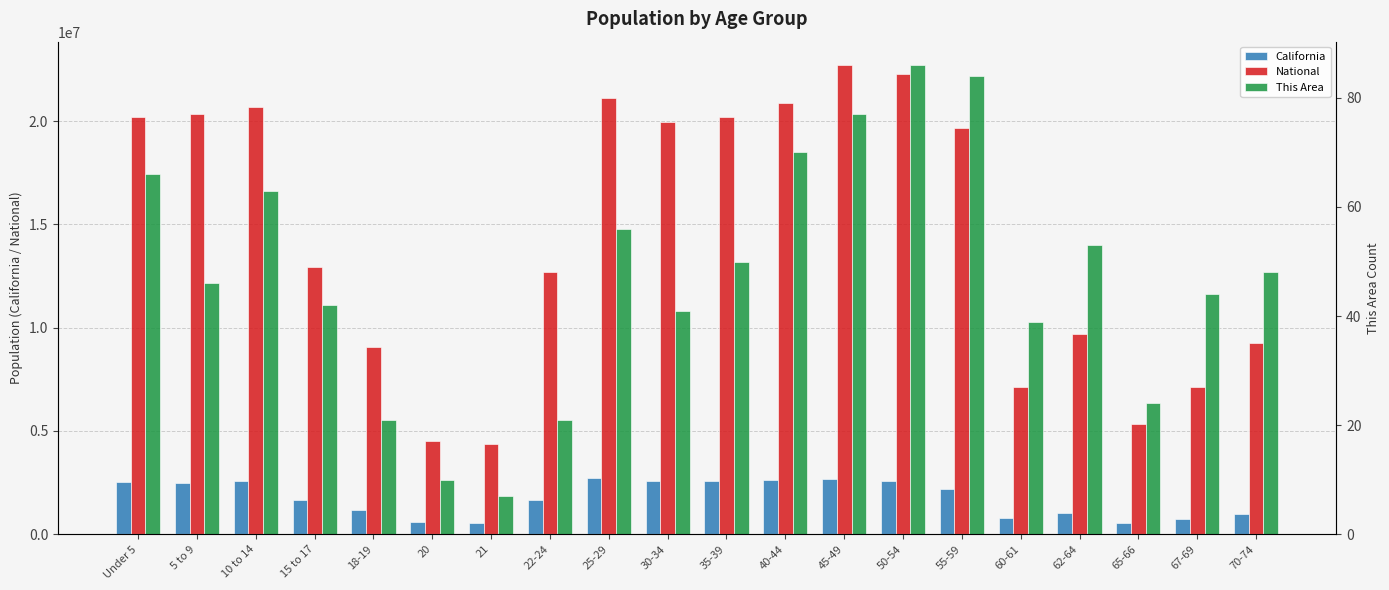

What position from the left is 67-69?

19